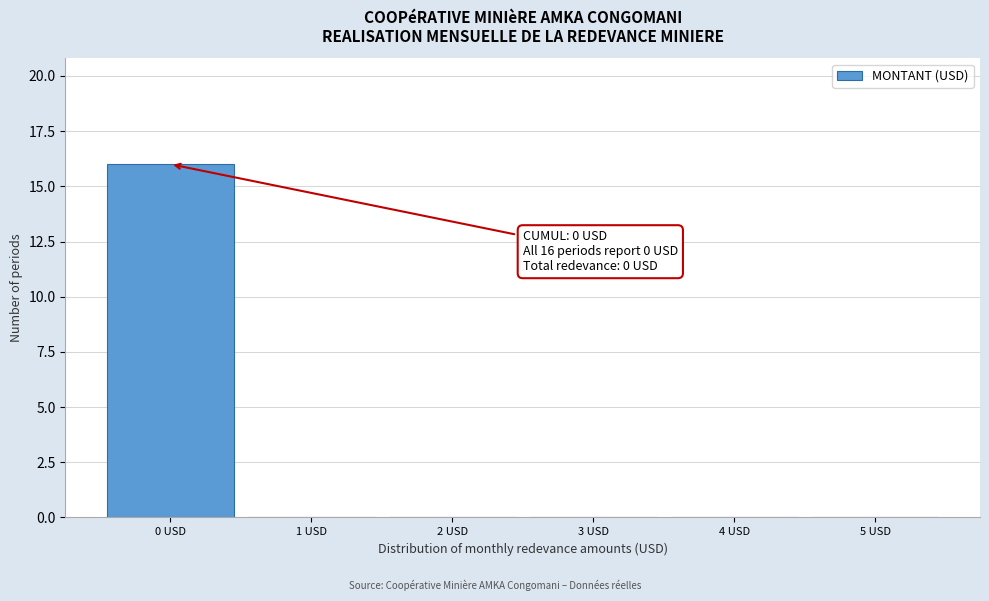

Which range on the x-axis has the tallest bar?

-0.5 to 0.5